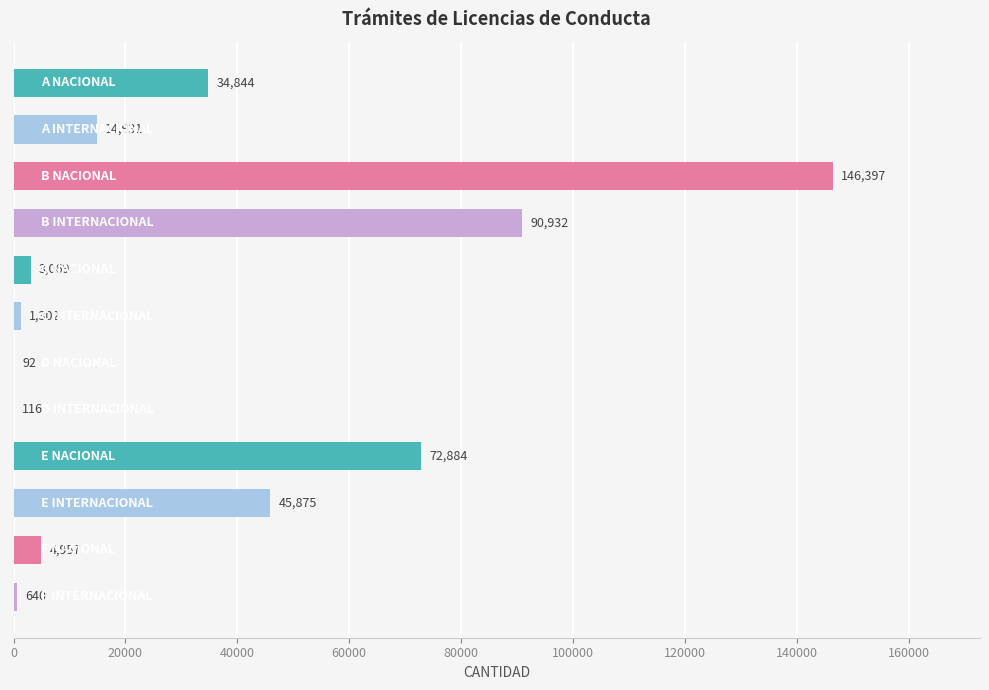

What is the greatest value displayed?

146397